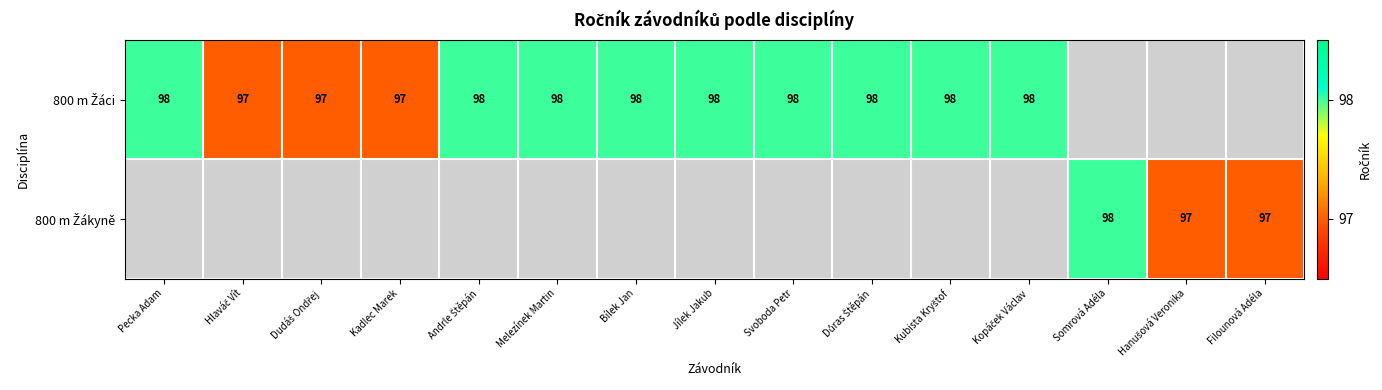

What is the minimum value shown in the chart?

97.0